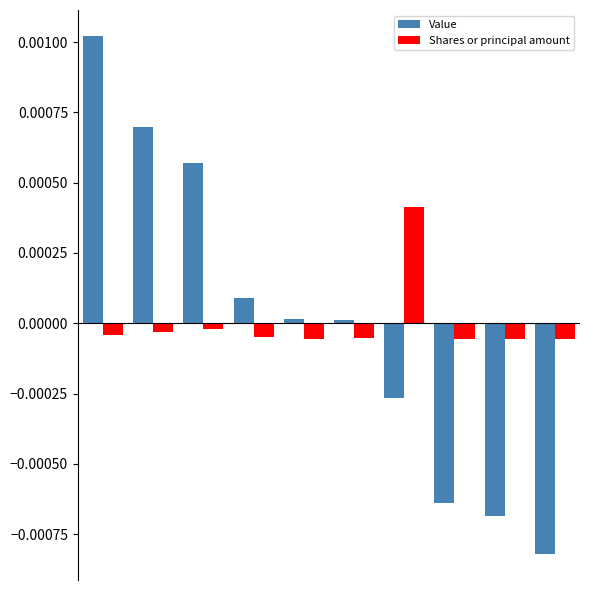

Which series has the largest range (max minus min)?

Value